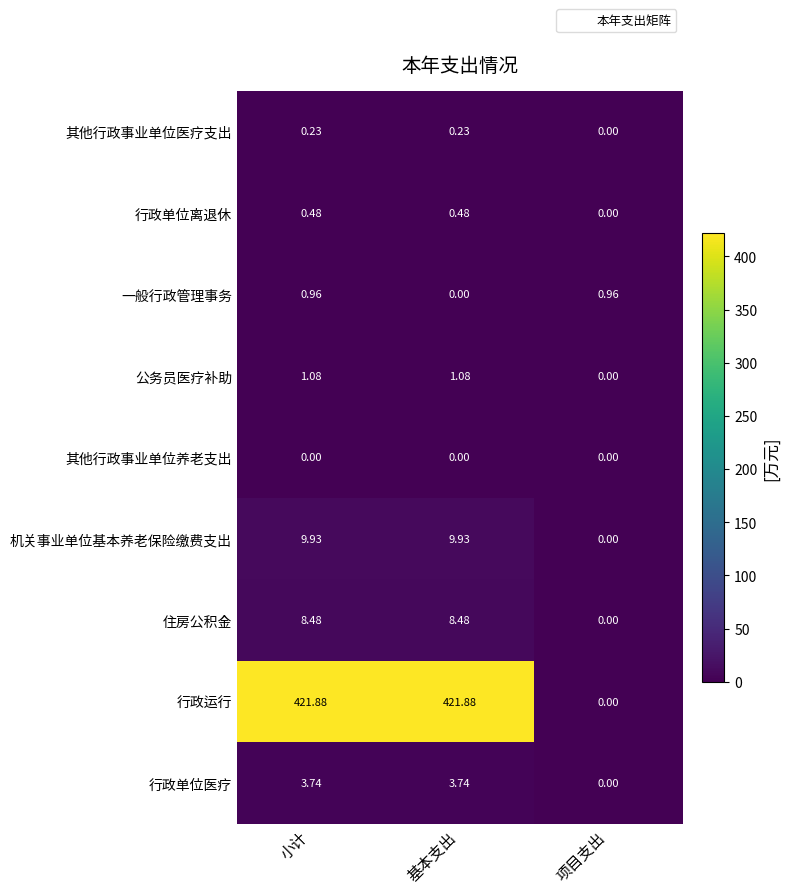

Which series has the largest total across all categories?

行政运行